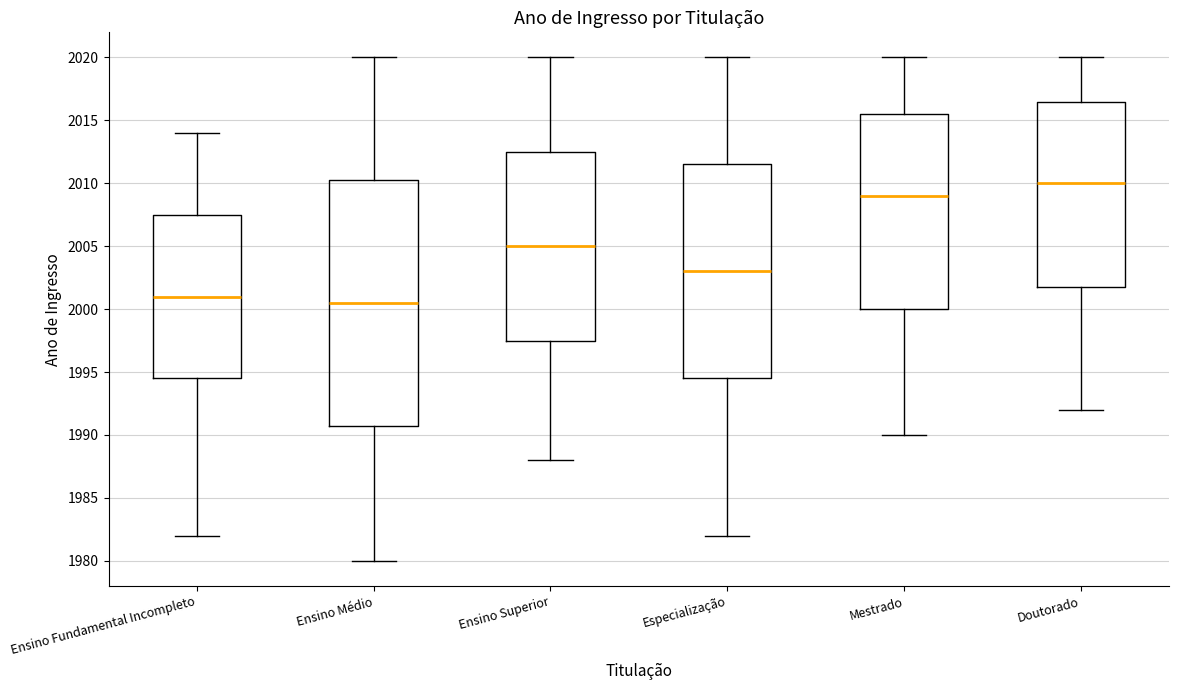

Which box's median line is the lowest?

Ensino Médio